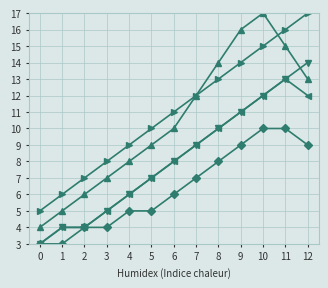

What is the total value across all series at 1?

22